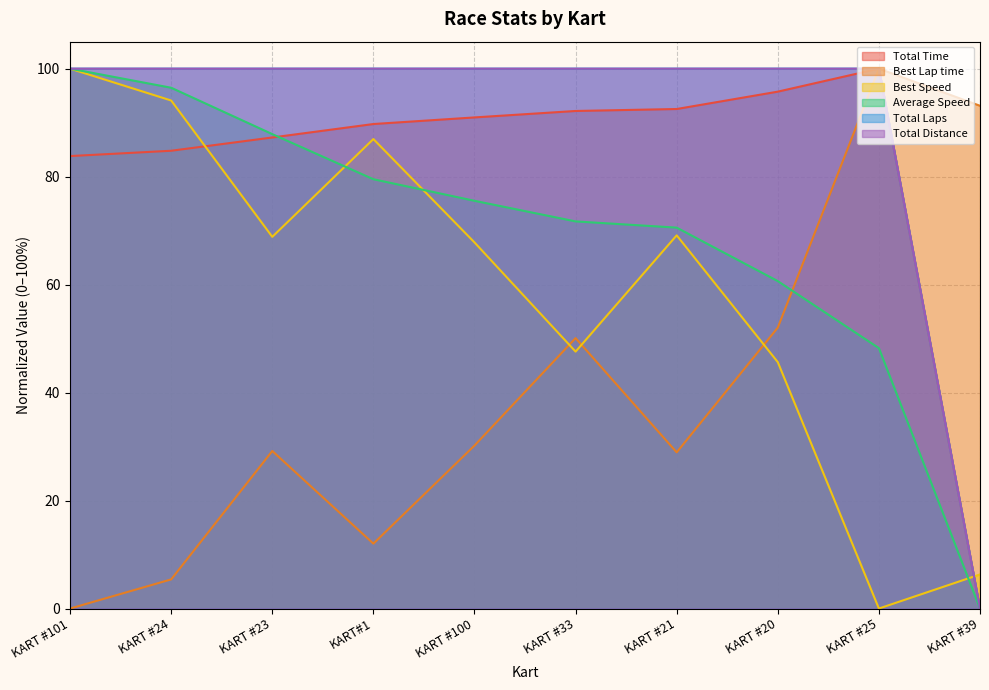

Reading left to right, extract all data points from this chart.

Total Time: KART #101=83.8	KART #24=84.8	KART #23=87.3	KART#1=89.7	KART #100=91.0	KART #33=92.2	KART #21=92.5	KART #20=95.7	KART #25=100.0	KART #39=0.0
Best Lap time: KART #101=0.0	KART #24=5.4	KART #23=29.2	KART#1=12.0	KART #100=30.2	KART #33=50.1	KART #21=28.9	KART #20=52.0	KART #25=100.0	KART #39=93.1
Best Speed: KART #101=100.0	KART #24=94.1	KART #23=68.8	KART#1=87.0	KART #100=67.8	KART #33=47.6	KART #21=69.1	KART #20=45.6	KART #25=0.0	KART #39=6.3
Average Speed: KART #101=100.0	KART #24=96.5	KART #23=87.9	KART#1=79.5	KART #100=75.5	KART #33=71.7	KART #21=70.6	KART #20=60.6	KART #25=48.2	KART #39=0.0
Total Laps: KART #101=100.0	KART #24=100.0	KART #23=100.0	KART#1=100.0	KART #100=100.0	KART #33=100.0	KART #21=100.0	KART #20=100.0	KART #25=100.0	KART #39=0.0
Total Distance: KART #101=100.0	KART #24=100.0	KART #23=100.0	KART#1=100.0	KART #100=100.0	KART #33=100.0	KART #21=100.0	KART #20=100.0	KART #25=100.0	KART #39=0.0